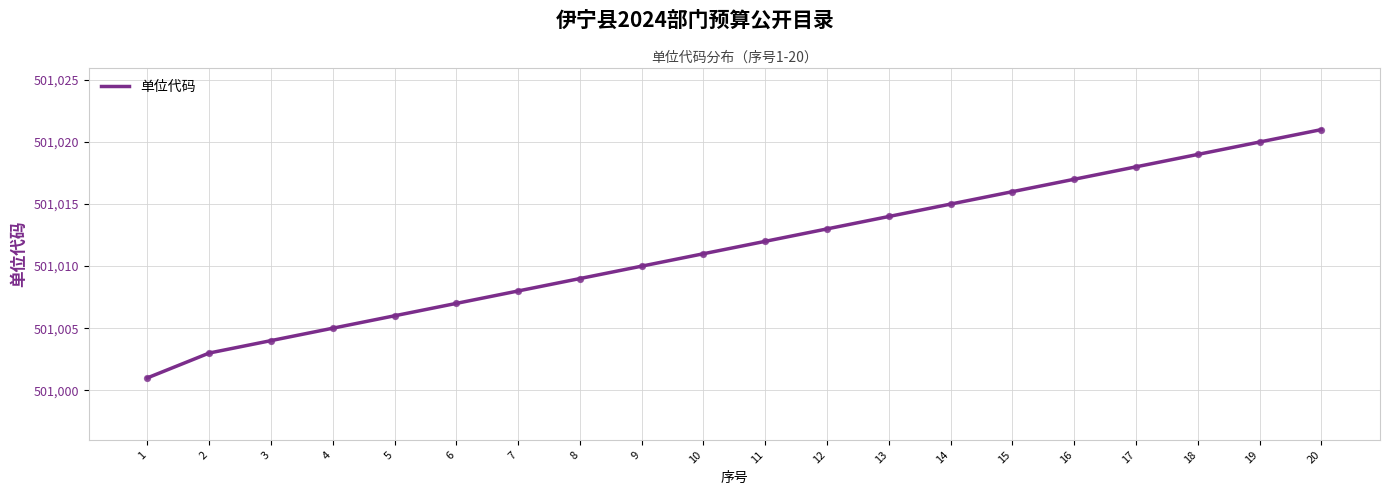

Which has a higher value, 18 or 8?

18